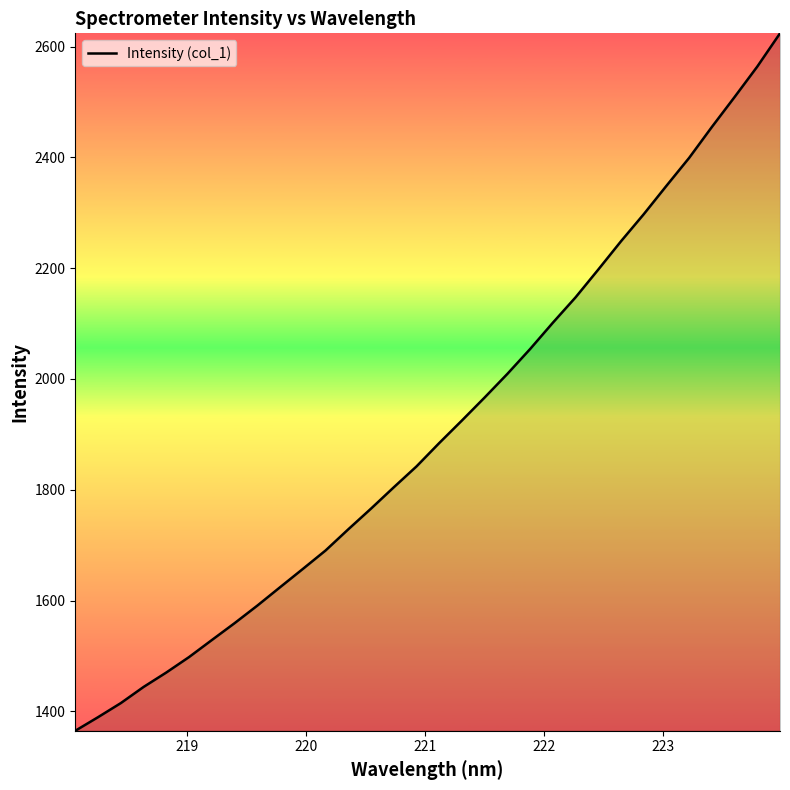

What is the greatest value displayed?

2623.9